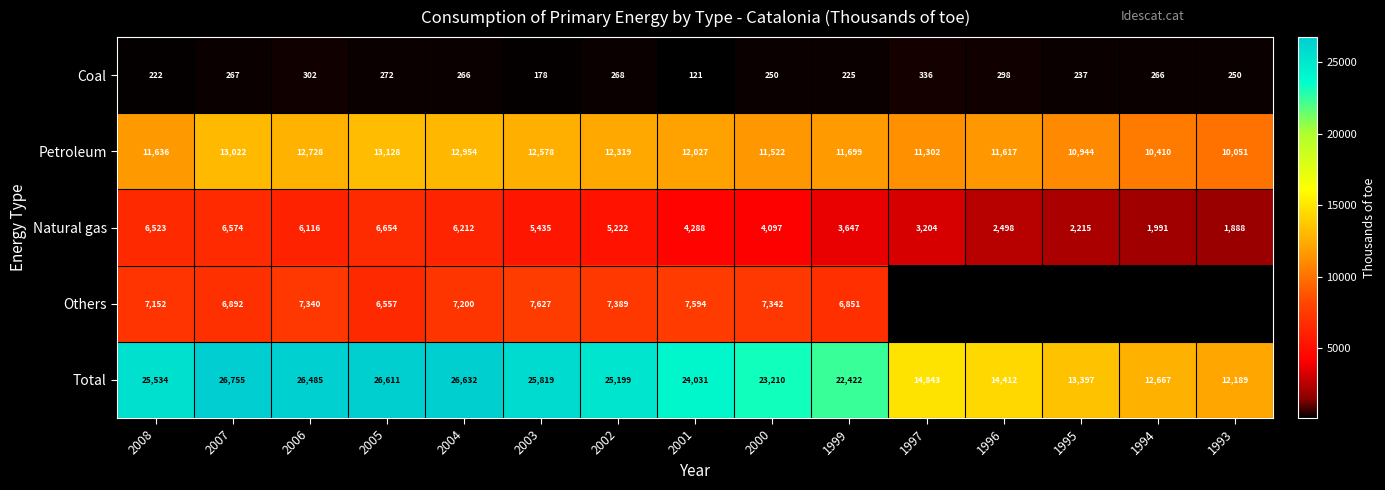

Which category has the highest value across all series?

2007